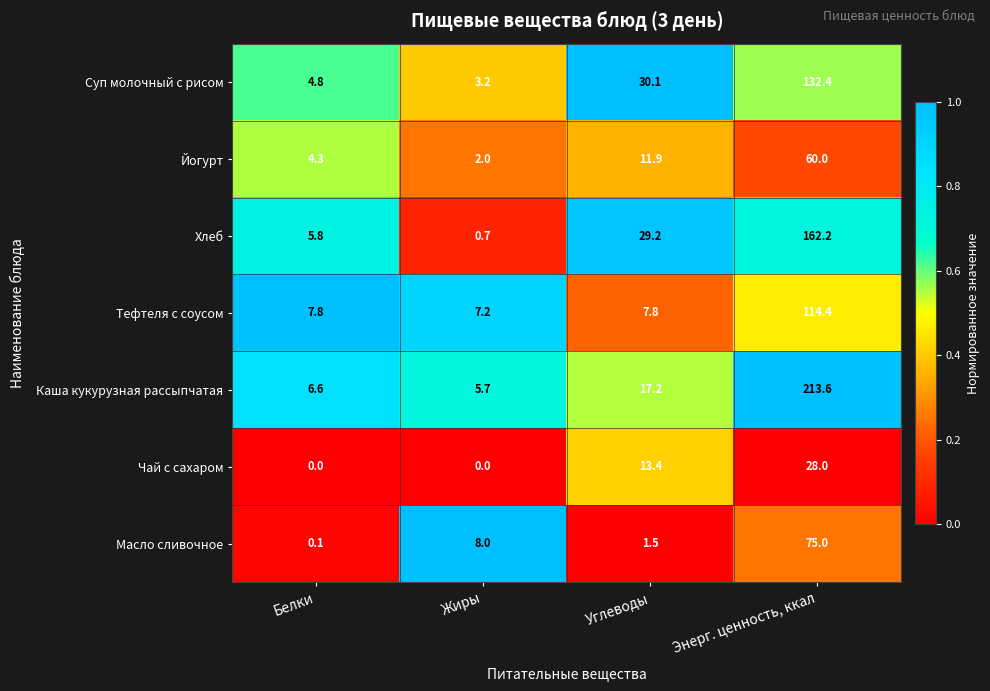

What is the greatest value displayed?

213.6